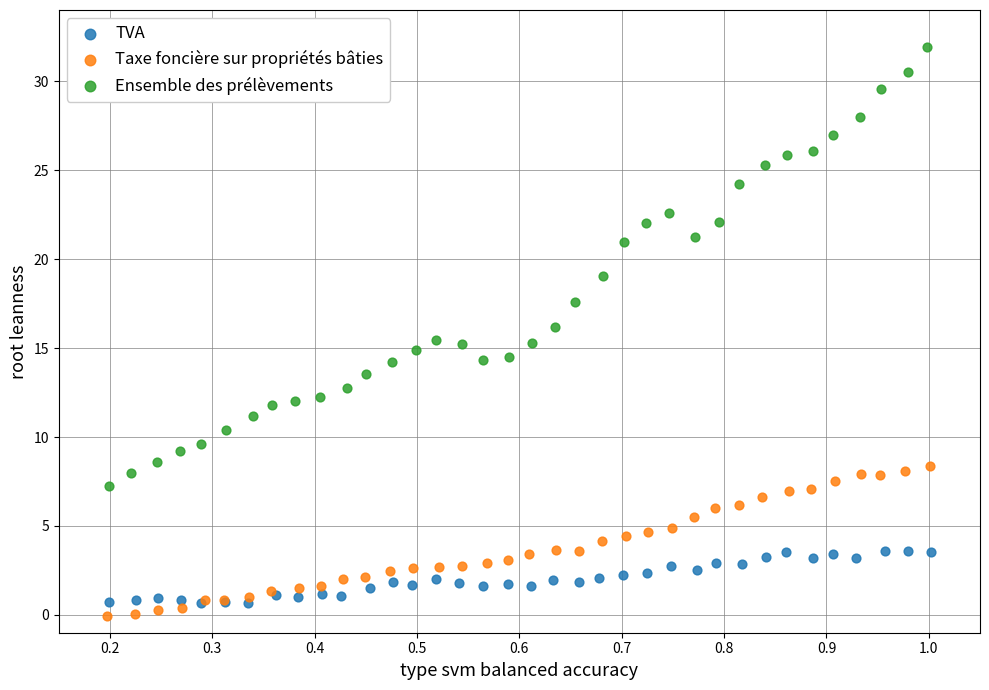

Which series contains the highest Y value?

Ensemble des prélèvements